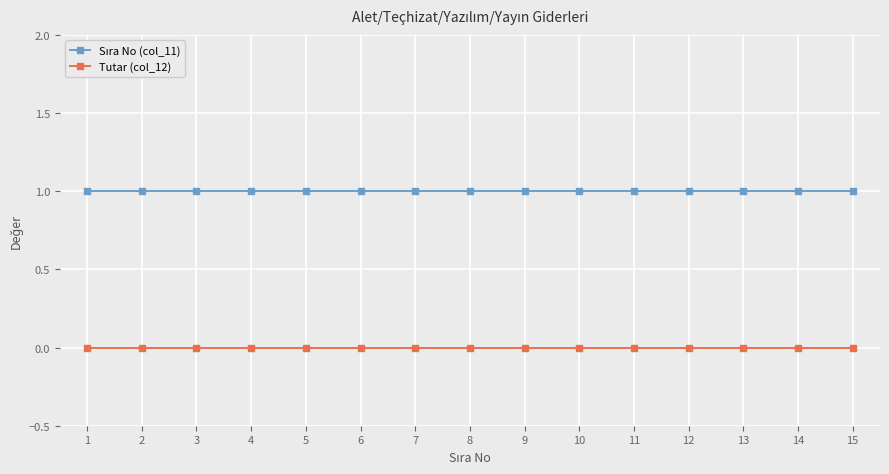

Is it true that Tutar (col_12) equals 0 at 12?

True